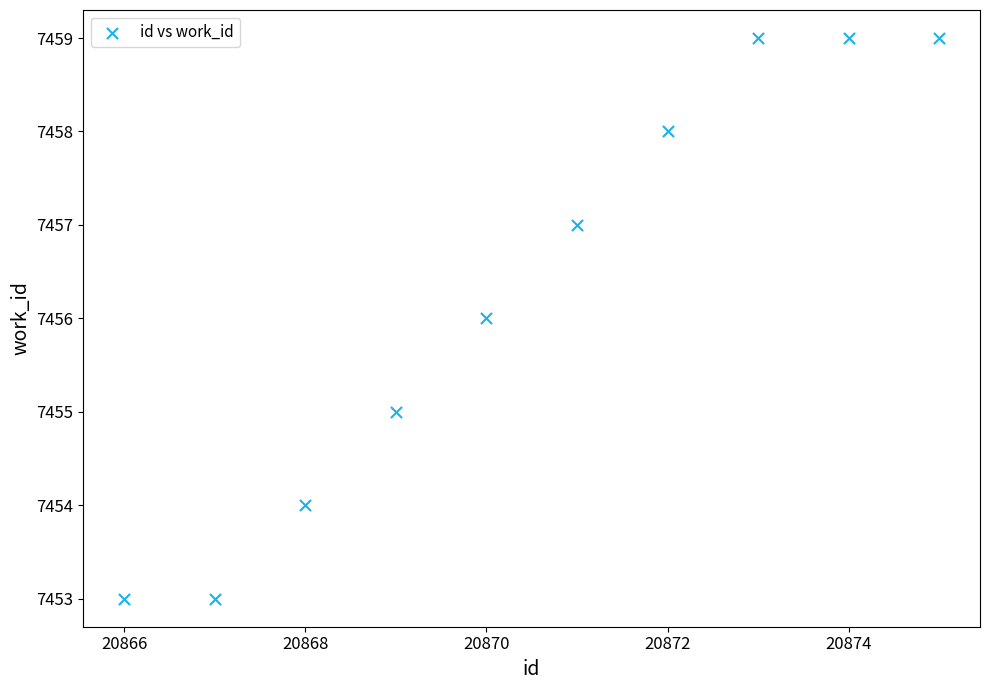

What is the average Y value?

7456